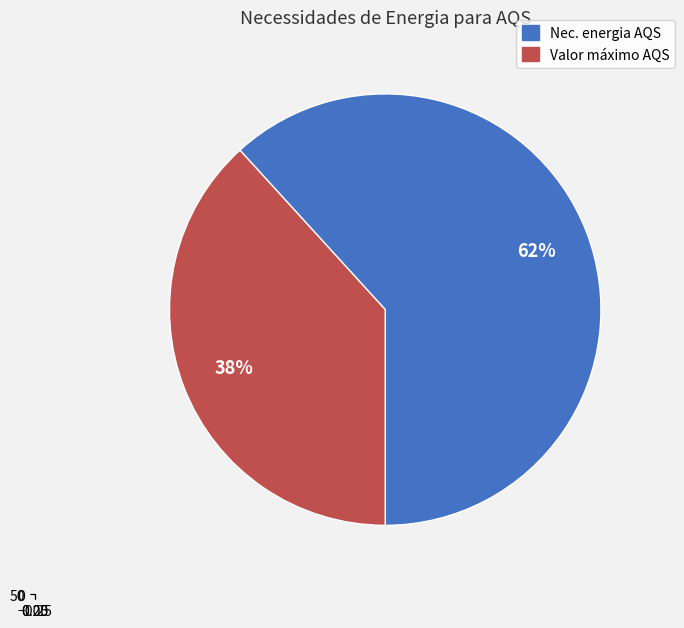

Which slice is the largest?

Necessidades de energia para preparação de AQS